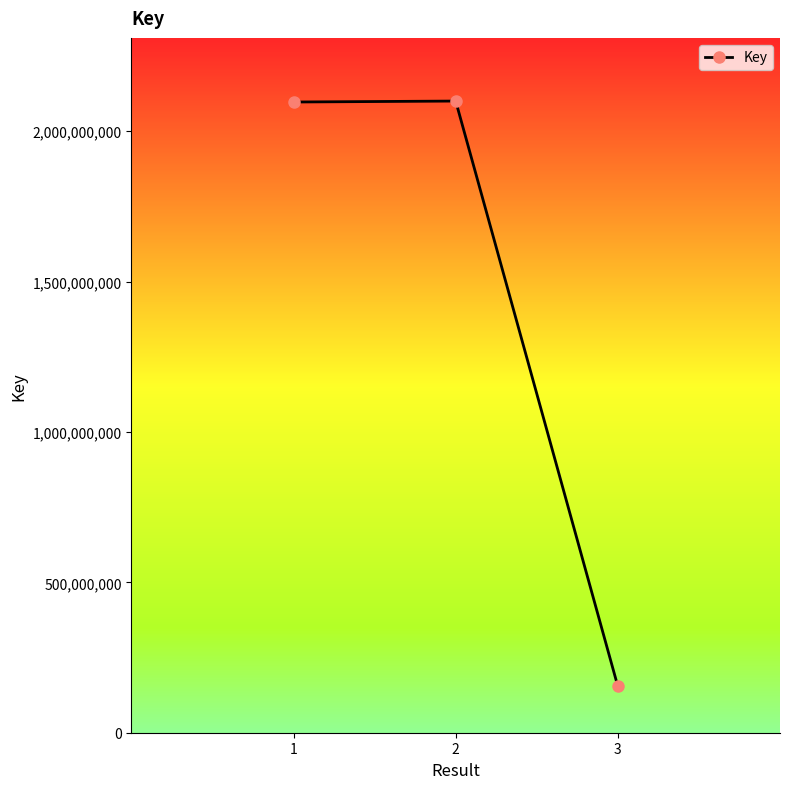

What is the greatest value displayed?

2100092838